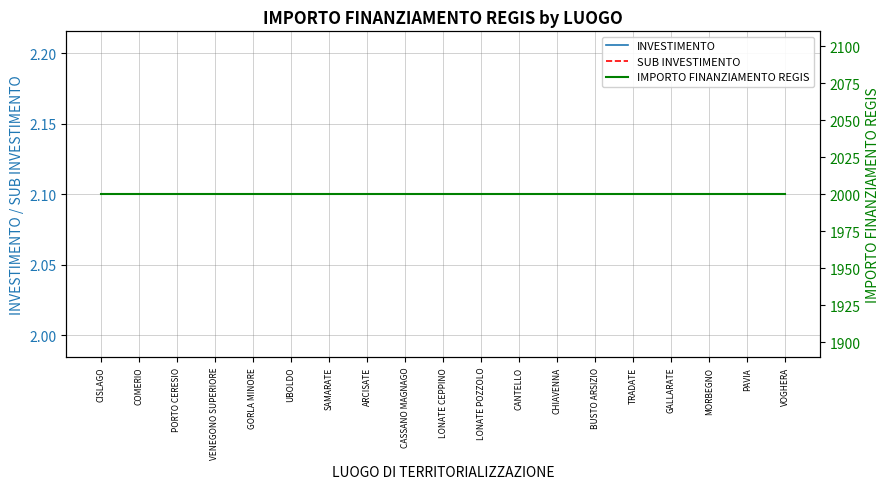

True or false: SUB INVESTIMENTO and IMPORTO FINANZIAMENTO REGIS intersect in this chart.

False